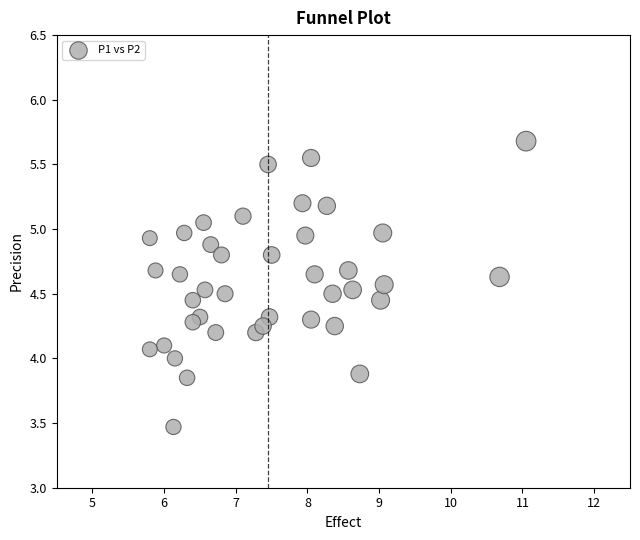

What is the range of Y values (max minus min)?

2.2